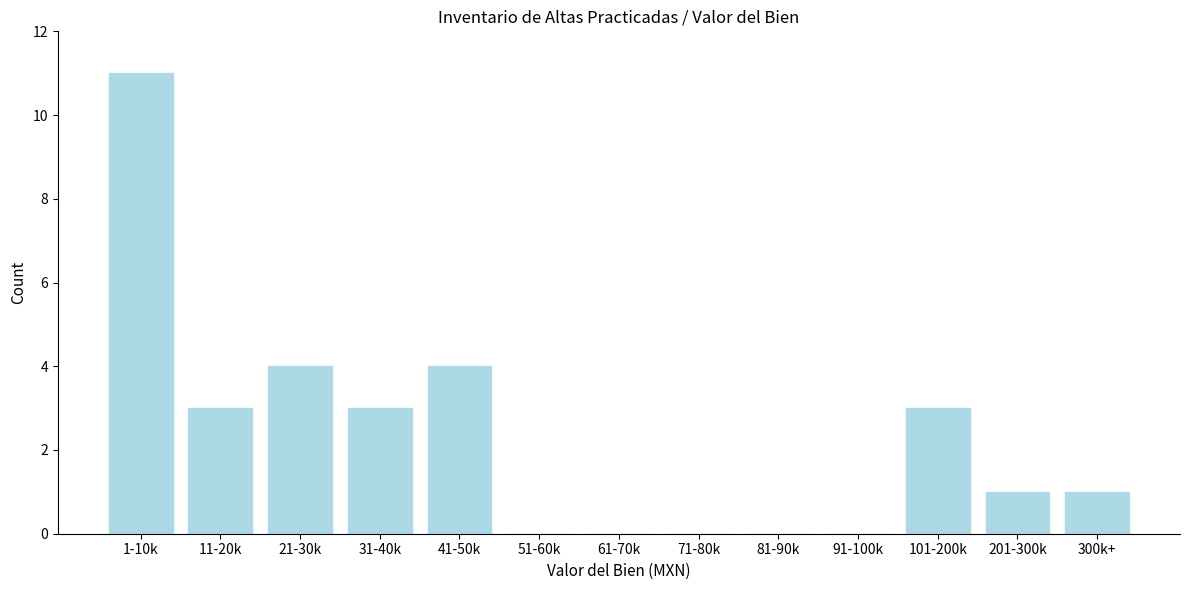

Reading left to right, transcribe all the data shown in this chart.

1-10k=11	11-20k=3	21-30k=4	31-40k=3	41-50k=4	51-60k=0	61-70k=0	71-80k=0	81-90k=0	91-100k=0	101-200k=3	201-300k=1	300k+=1